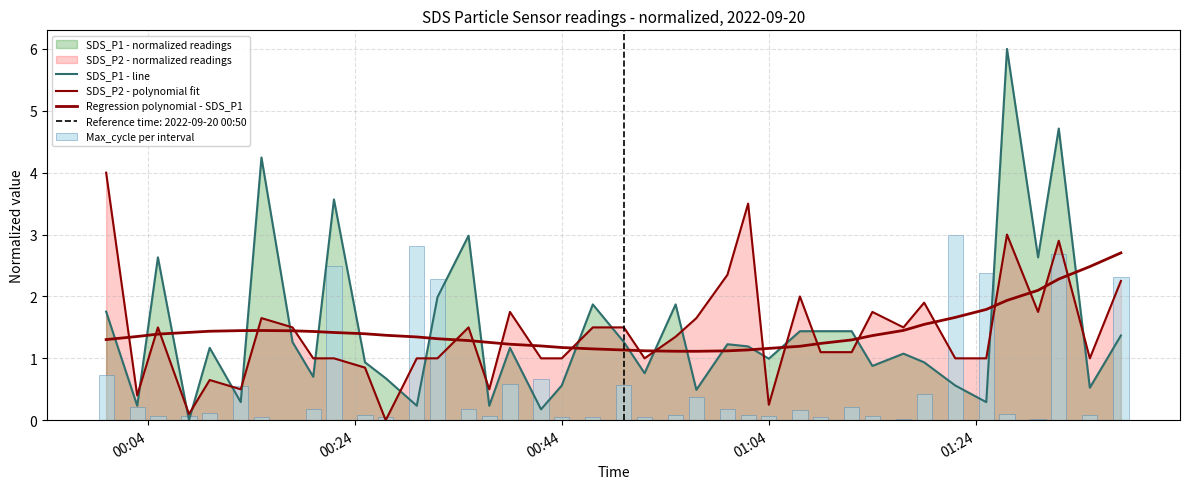

The value of Regression polynomial - SDS_P1 at 37 is 1.3. True or false?

False